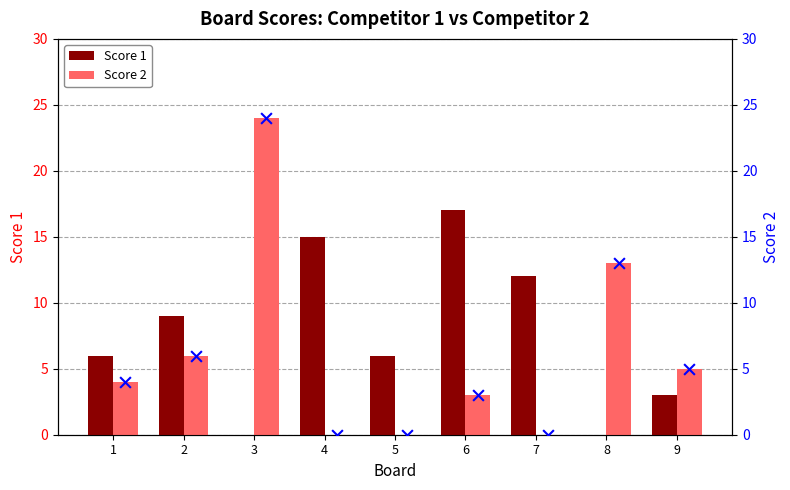

What is the highest value of the Score 1 series?

17